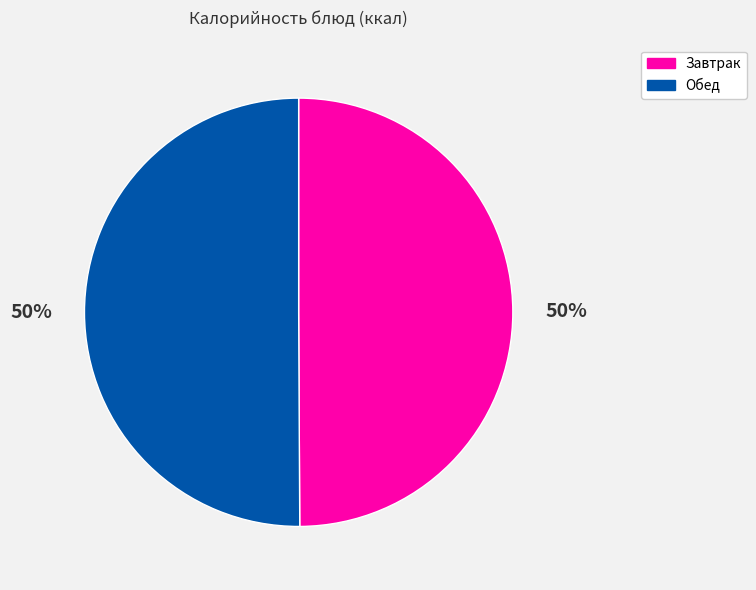

Is the sum of Обед and Завтрак greater than half?

Yes